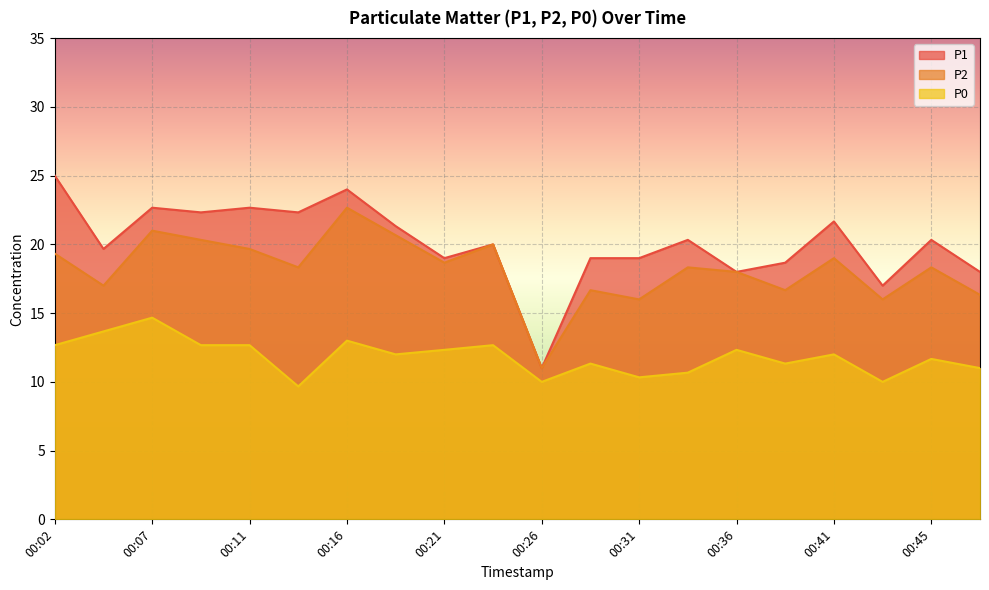

Rank the series at 00:14 from highest to lowest value.

P1, P2, P0